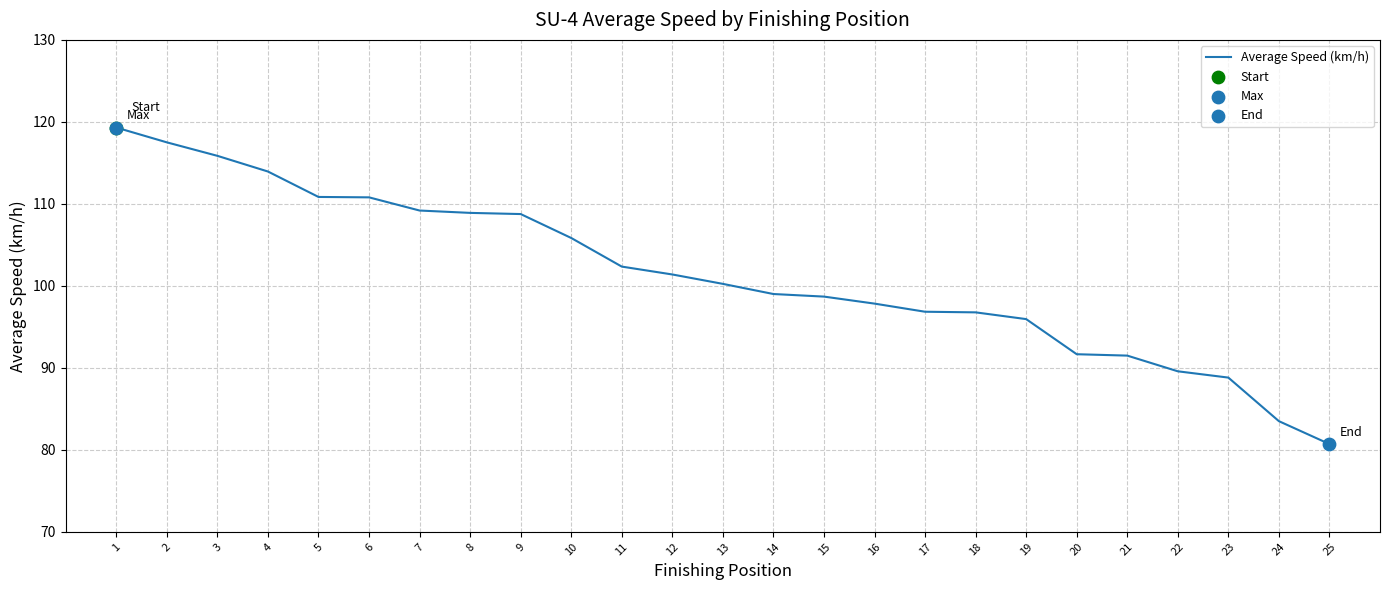

Between 23 and 4, which is larger?

4